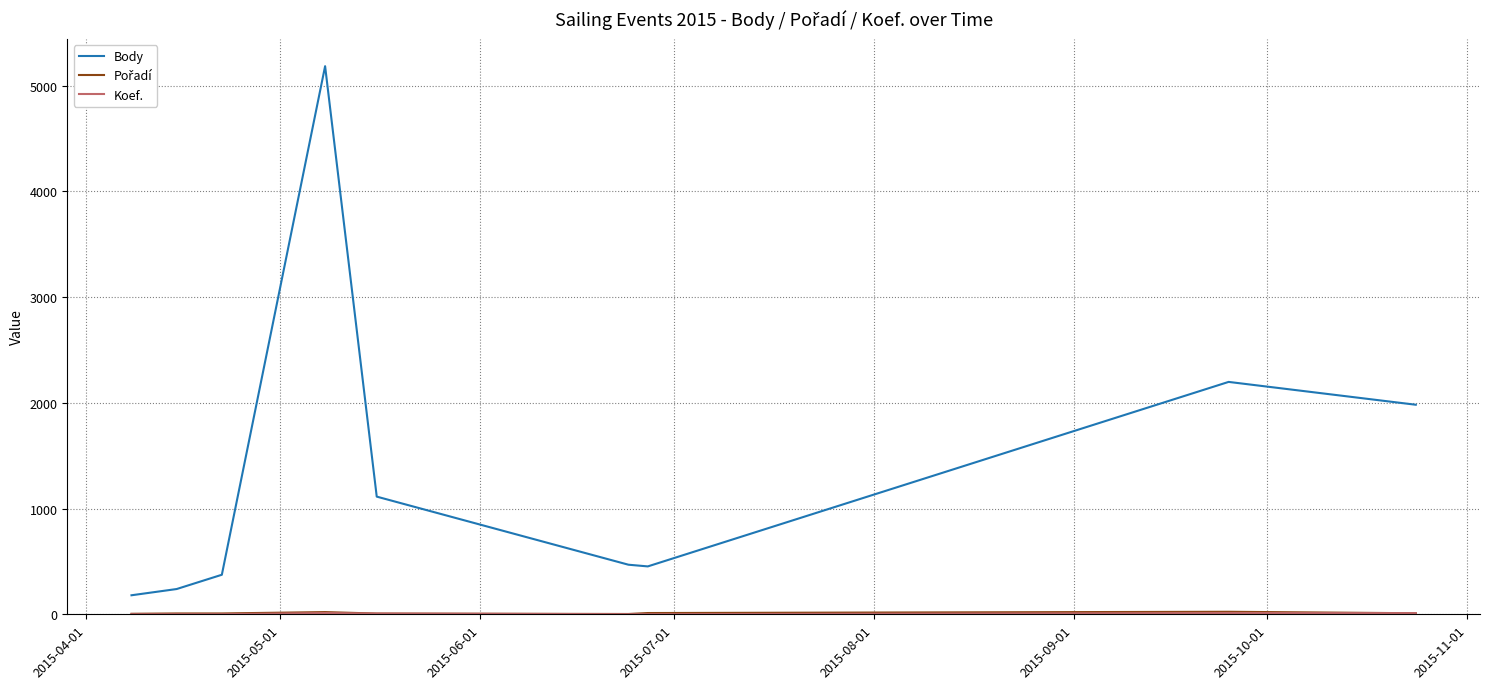

Which series has the widest spread of values?

Body